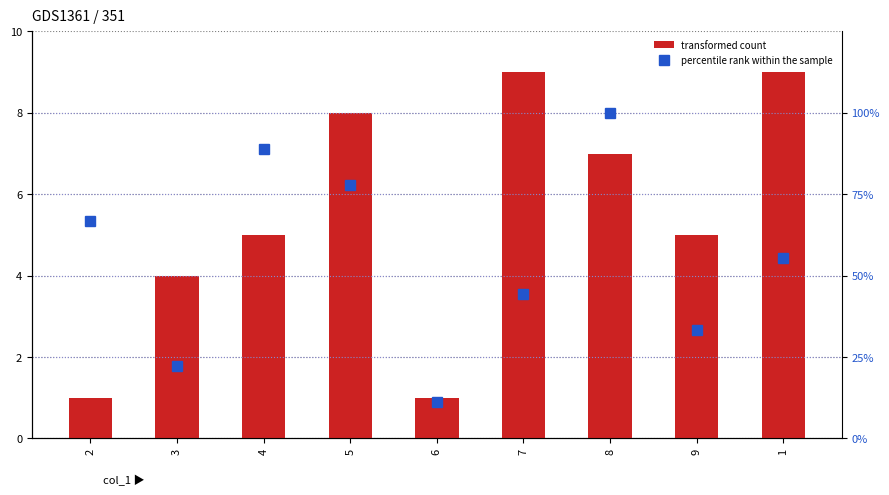

What is the sum of all percentile rank within the sample values?

500.0